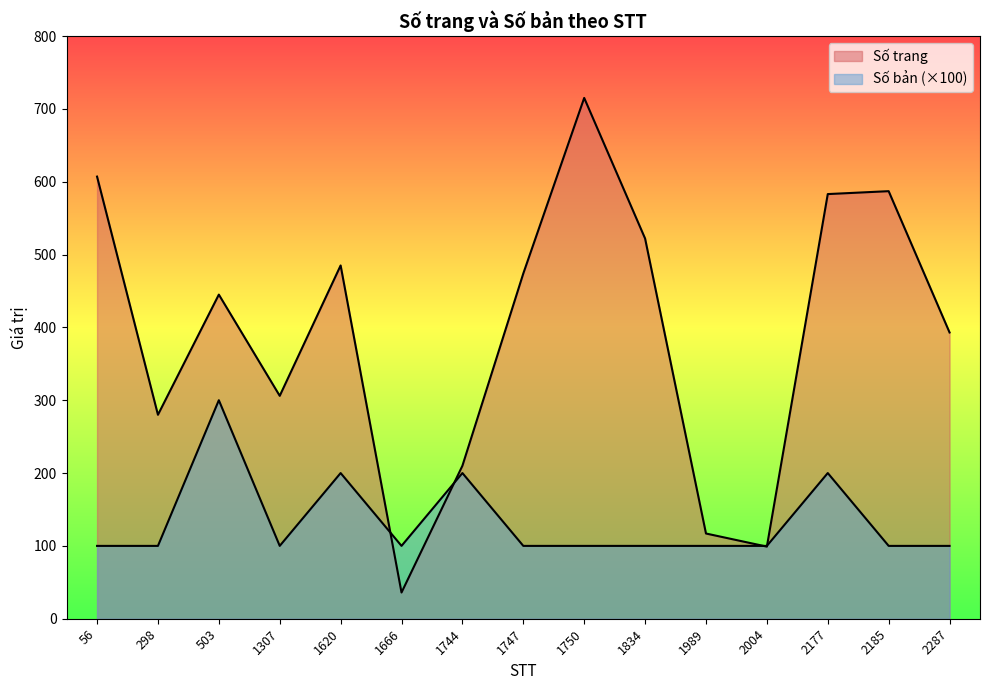

What are all the series names shown in the legend?

Số trang, Số bản